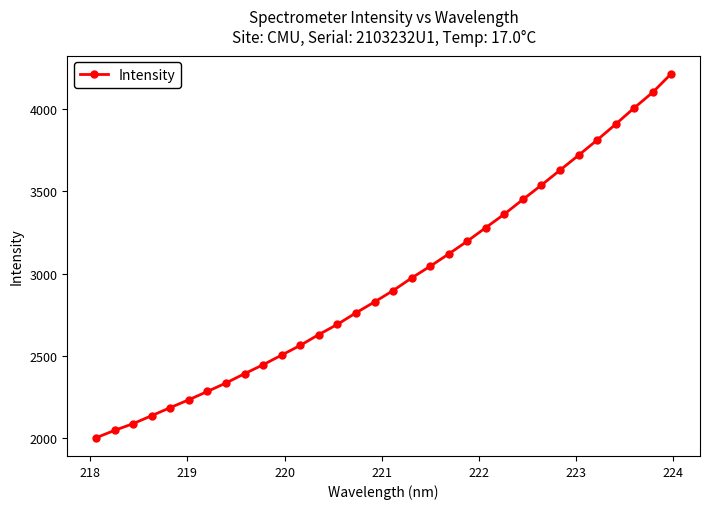

What is the value of the 9th point from the left?

2393.1